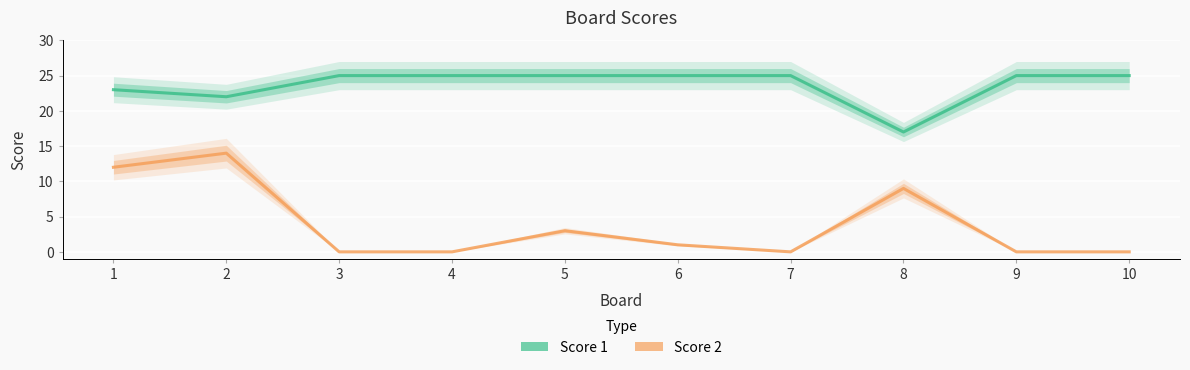

List the labels in order of Score 2 value, smallest first.

3, 4, 7, 9, 10, 6, 5, 8, 1, 2